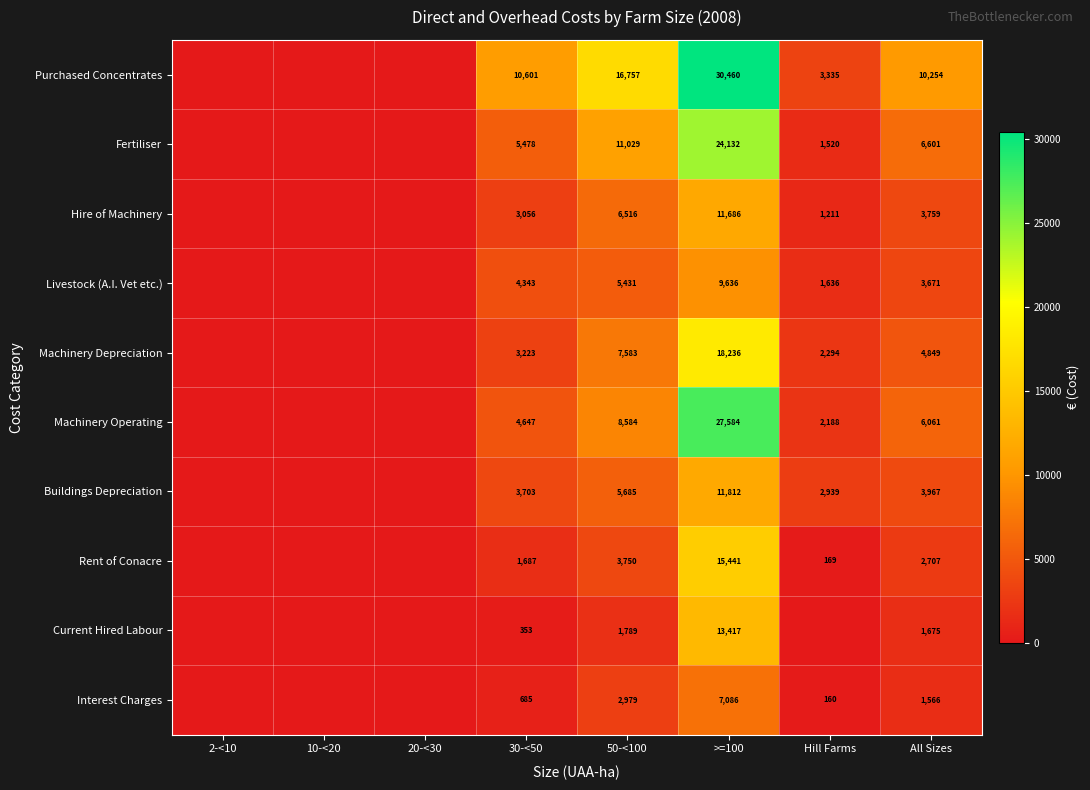

What is the total value across all series at 50-<100?

70103